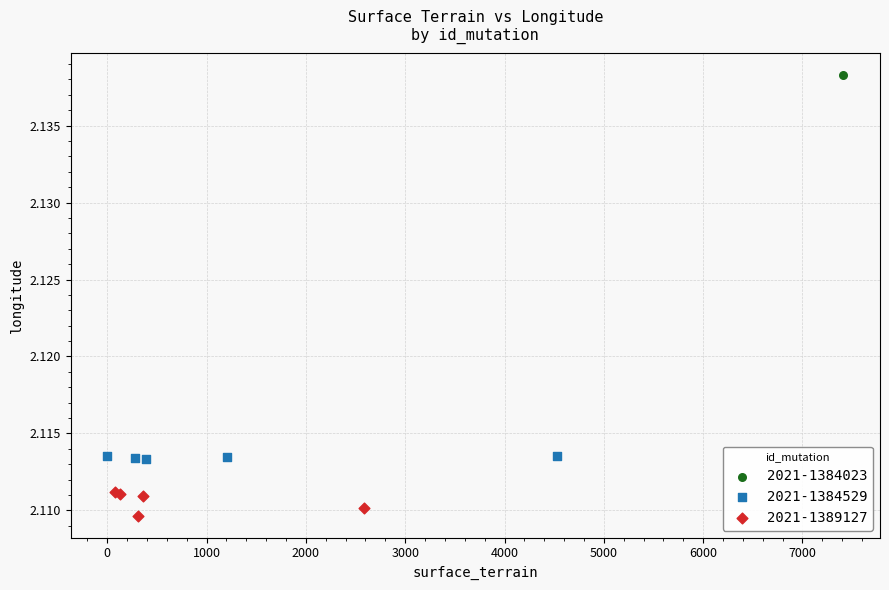

Which series reaches the minimum Y coordinate?

2021-1389127